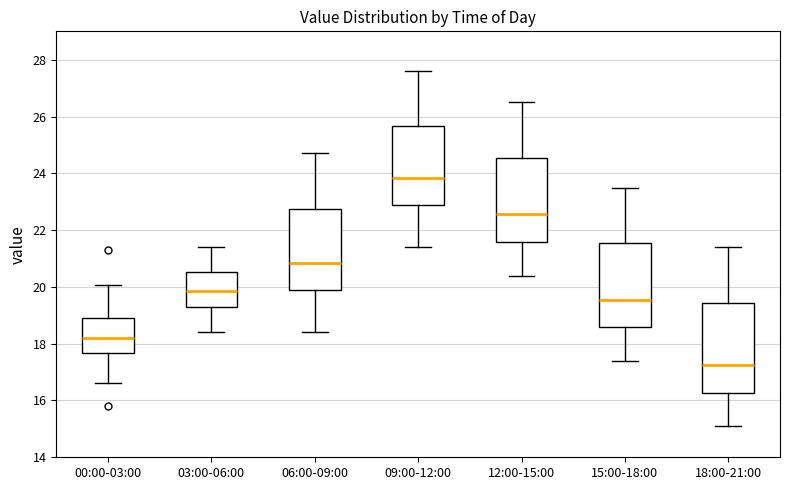

Reading left to right, transcribe this box plot: for each box, give where its median line is, the range the box spans, and where its two whiskers end, as read against the y-axis. The values are not printed on the chart, so give them approximately, as read against the axis.

00:00-03:00: median 18.2, box 17.6 to 19.0, whiskers 16.6 to 20.0
03:00-06:00: median 19.8, box 19.2 to 20.6, whiskers 18.4 to 21.4
06:00-09:00: median 20.8, box 19.8 to 22.8, whiskers 18.4 to 24.8
09:00-12:00: median 23.8, box 22.8 to 25.6, whiskers 21.4 to 27.6
12:00-15:00: median 22.6, box 21.6 to 24.6, whiskers 20.4 to 26.6
15:00-18:00: median 19.6, box 18.6 to 21.6, whiskers 17.4 to 23.6
18:00-21:00: median 17.2, box 16.2 to 19.4, whiskers 15.2 to 21.4